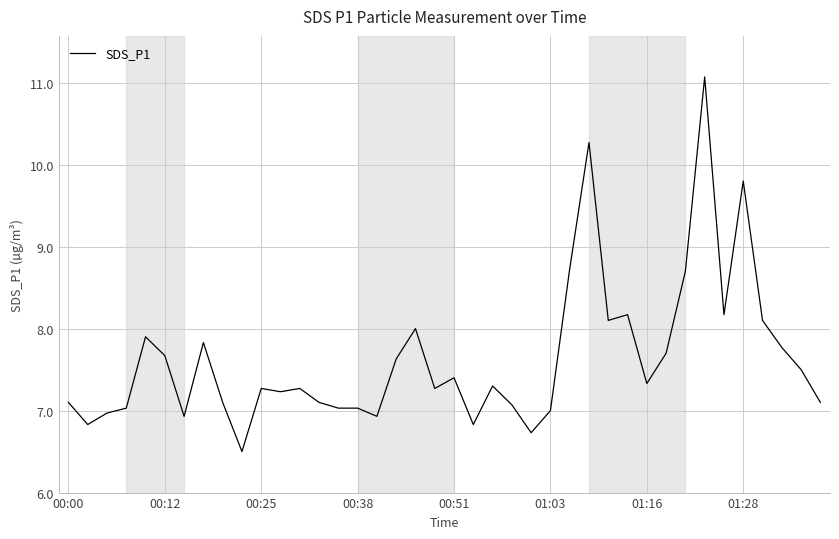

What is the smallest value displayed?

6.5